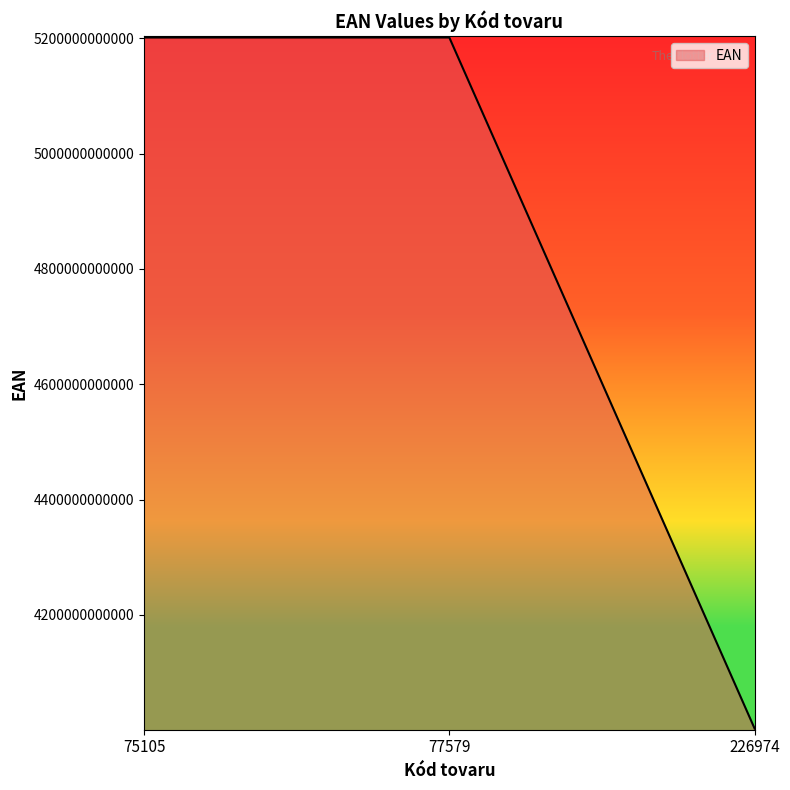

Is it true that the value at 226974 is 6148508711878?

False